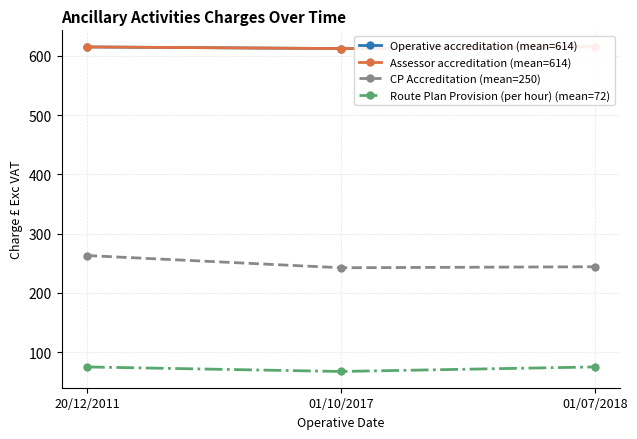

What value does the Route Plan Provision (per hour) (mean=72) series have at 01/10/2017?

67.3